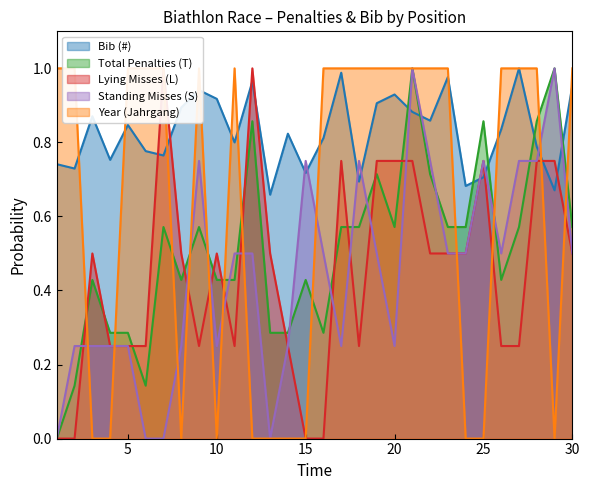

Which category has the highest value in the Lying Misses (L) series?

7